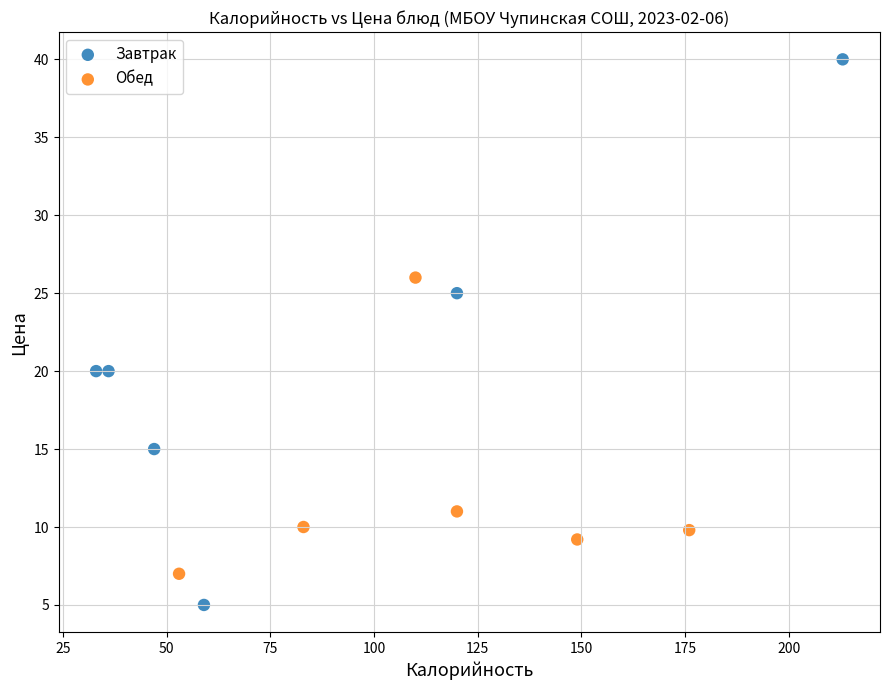

Which series has the largest Y range (max minus min)?

Завтрак